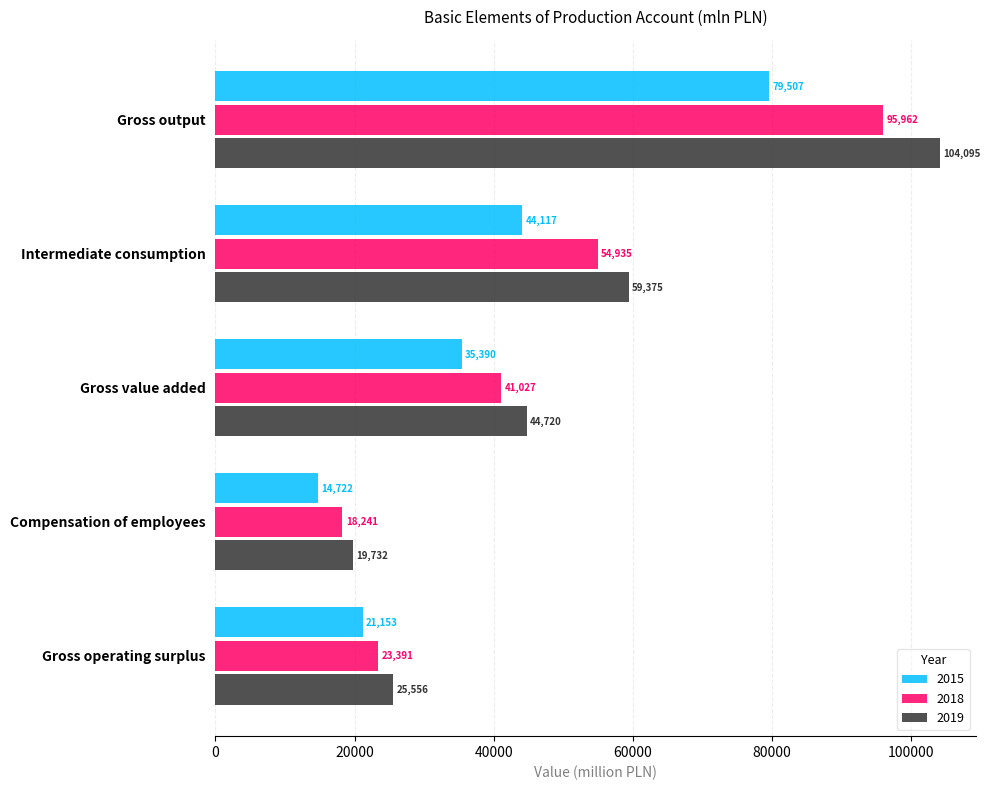

Is it true that 2015 equals 59811 at Intermediate consumption?

False